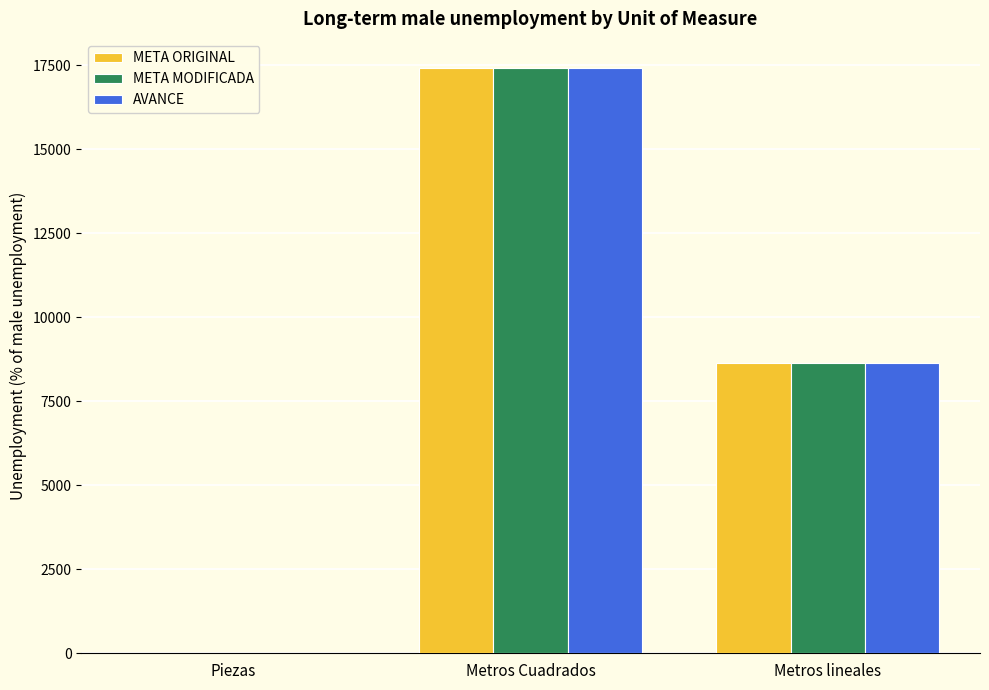

What is the total value across all series at Metros Cuadrados?

52254